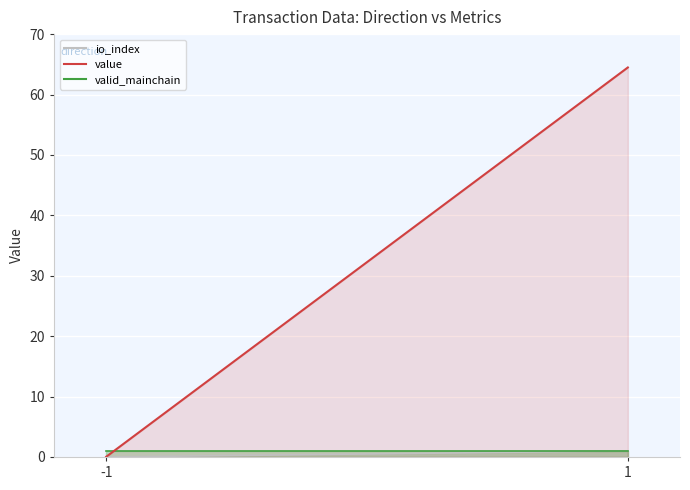

At which category is the sum across all series the highest?

1